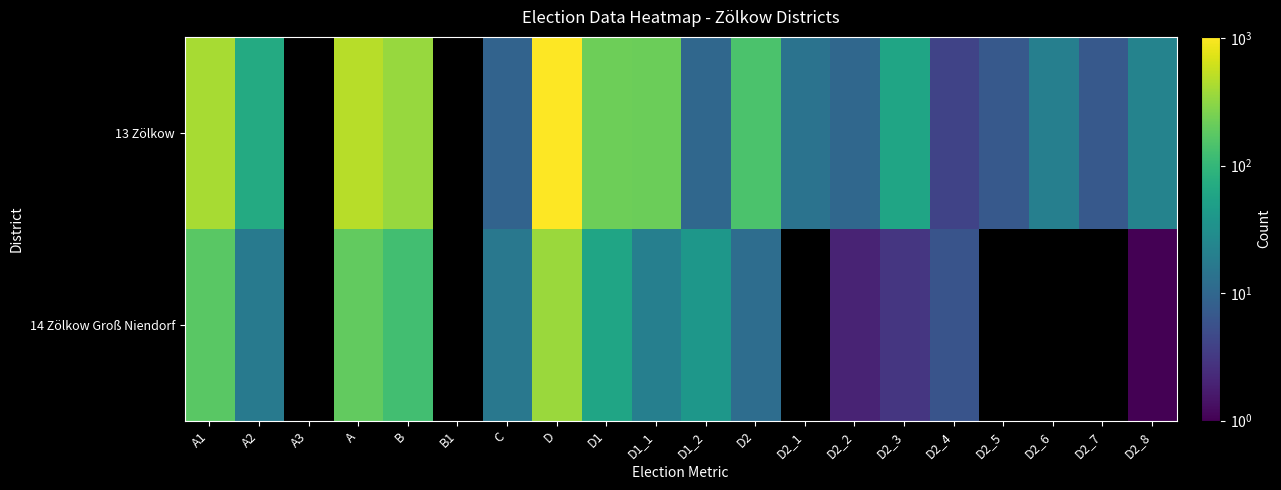

What is the approximate value of 14 Zölkow Groß Niendorf at D2_2?

2.0